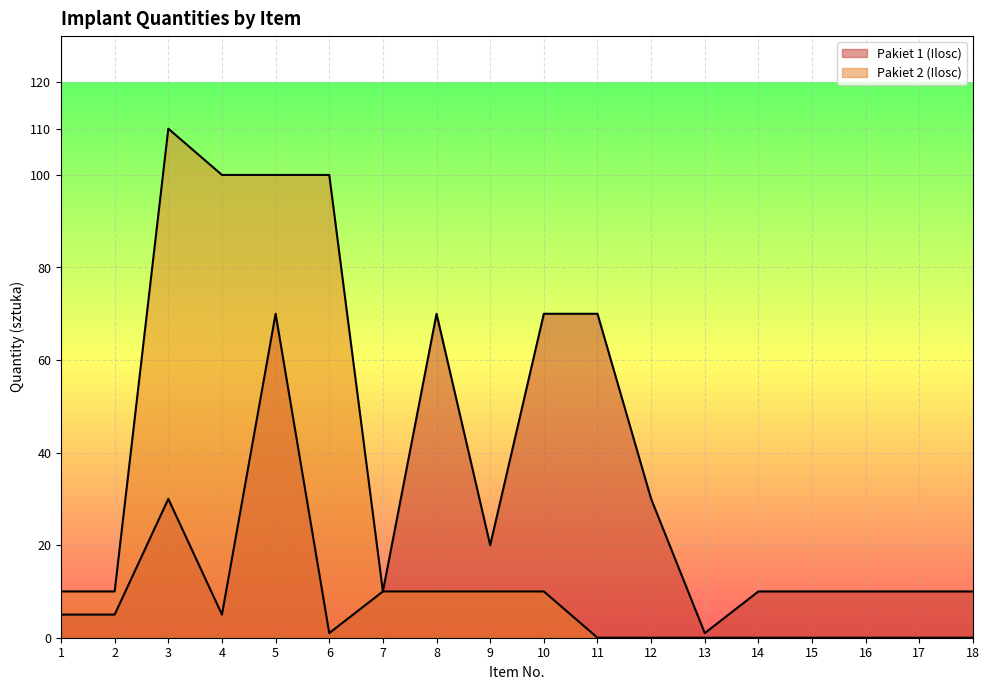

The Pakiet 1 (Ilosc) series shows 5 at 4. True or false?

True